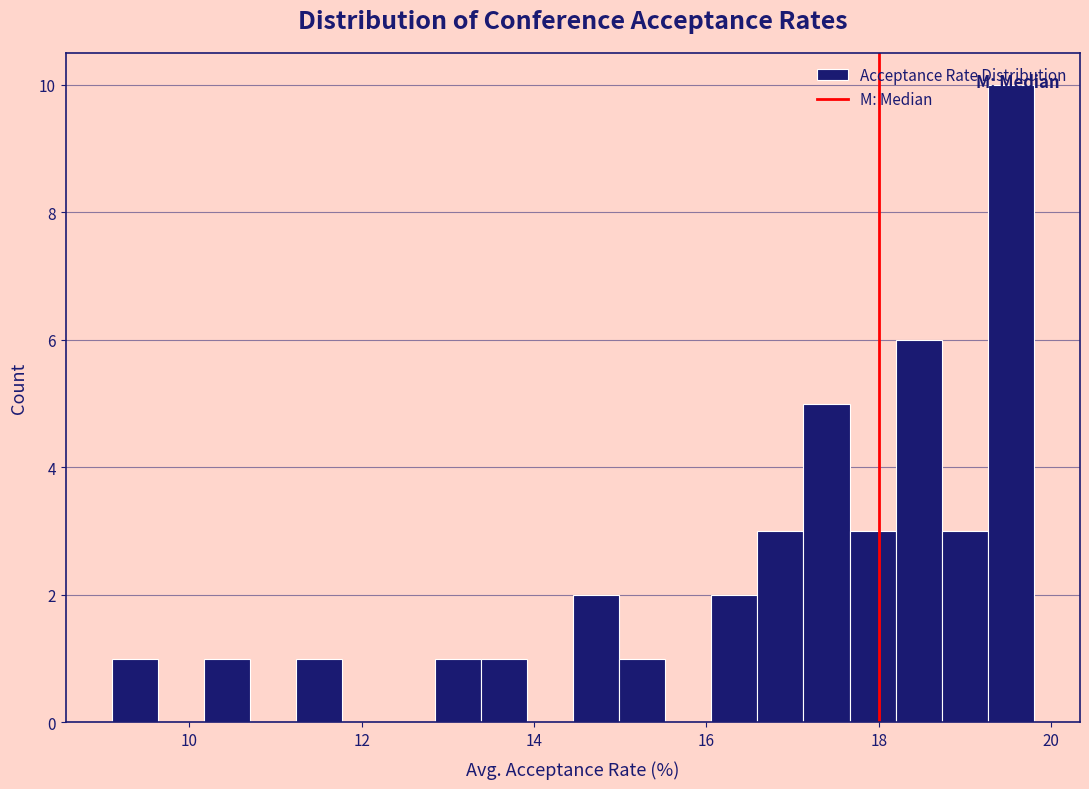

Read against the x-axis, roughly where is the centre of the tallest bar?

19.6